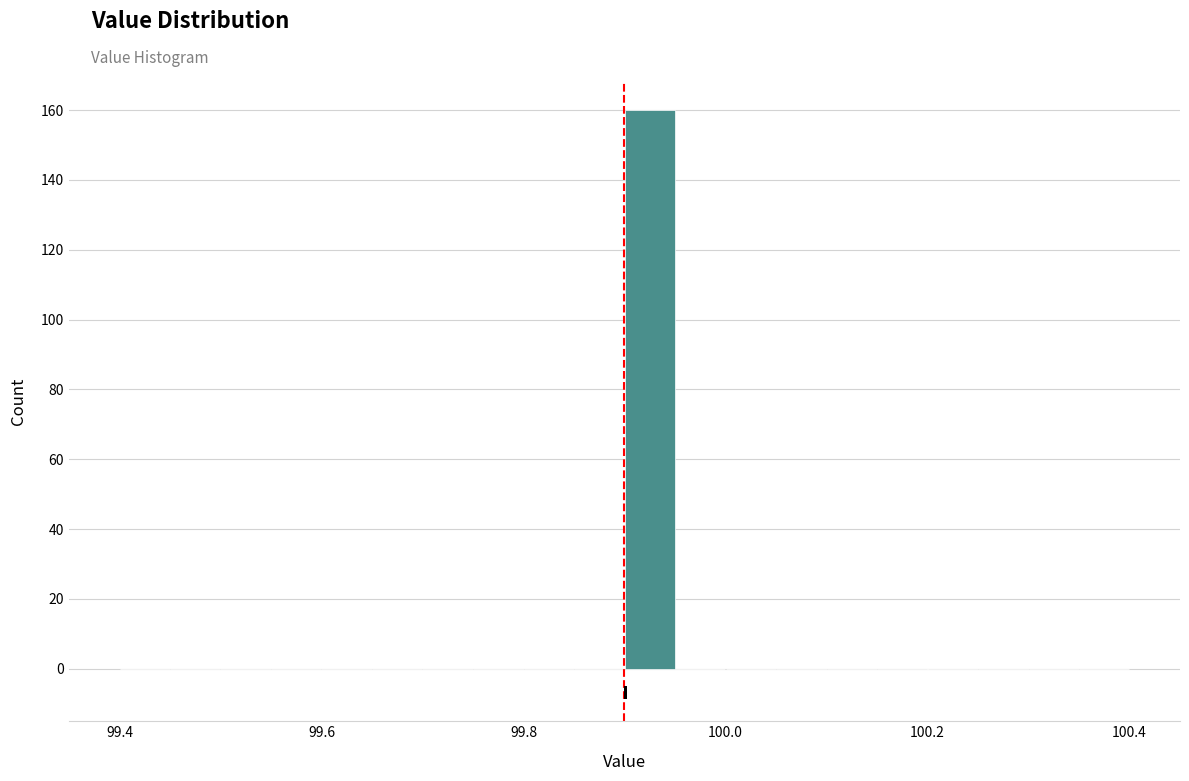

Around what value on the x-axis is the tallest bar? Give the approximate position of its centre, as read against the axis.

99.92